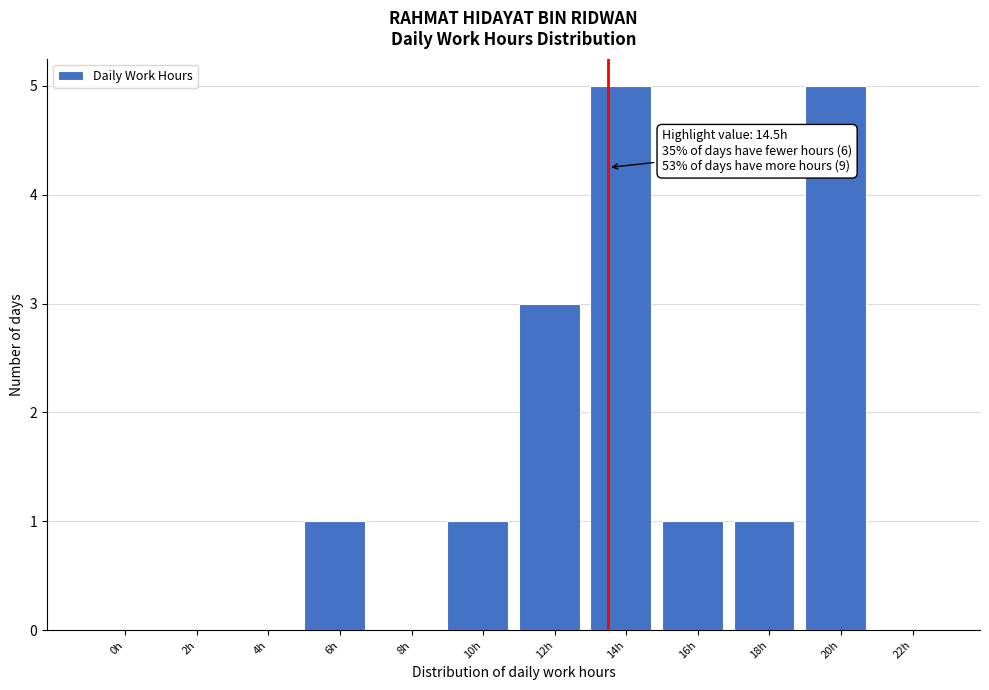

Reading left to right, extract all data points from this chart.

0h=0	2h=0	4h=0	6h=1	8h=0	10h=1	12h=3	14h=5	16h=1	18h=1	20h=5	22h=0